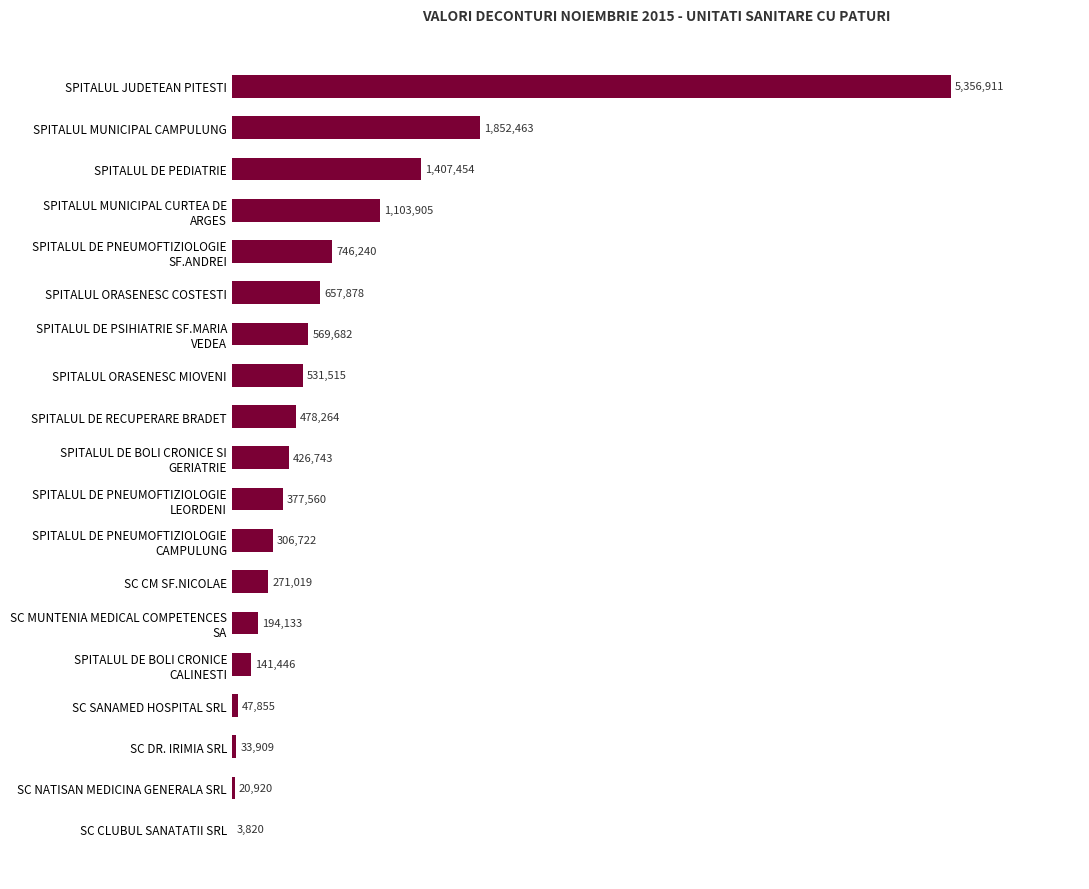

List the labels in order of value, largest first.

SPITALUL JUDETEAN PITESTI, SPITALUL MUNICIPAL CAMPULUNG, SPITALUL DE PEDIATRIE, SPITALUL MUNICIPAL CURTEA DE ARGES, SPITALUL DE PNEUMOFTIZIOLOGIE SF.ANDREI, SPITALUL ORASENESC COSTESTI, SPITALUL DE PSIHIATRIE SF.MARIA VEDEA, SPITALUL ORASENESC MIOVENI, SPITALUL DE RECUPERARE BRADET, SPITALUL DE BOLI CRONICE SI GERIATRIE, SPITALUL DE PNEUMOFTIZIOLOGIE LEORDENI, SPITALUL DE PNEUMOFTIZIOLOGIE CAMPULUNG, SC CM SF.NICOLAE, SC MUNTENIA MEDICAL COMPETENCES SA, SPITALUL DE BOLI CRONICE CALINESTI, SC SANAMED HOSPITAL SRL, SC DR. IRIMIA SRL, SC NATISAN MEDICINA GENERALA SRL, SC CLUBUL SANATATII SRL